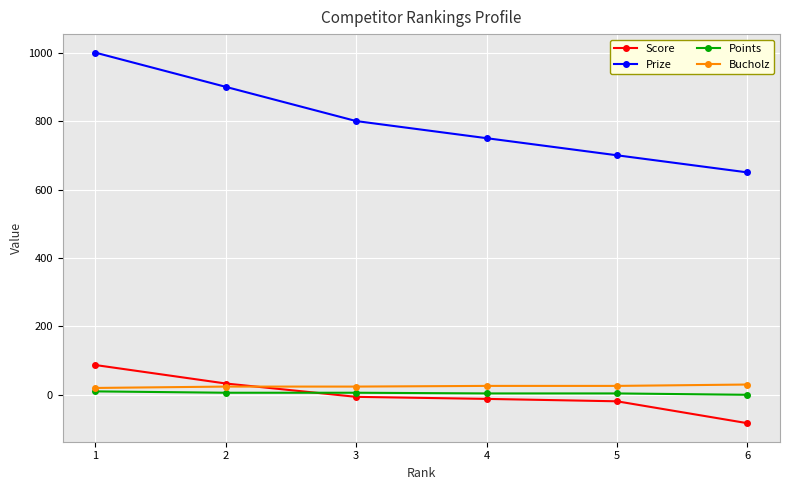

List the labels in order of Prize value, largest first.

1, 2, 3, 4, 5, 6